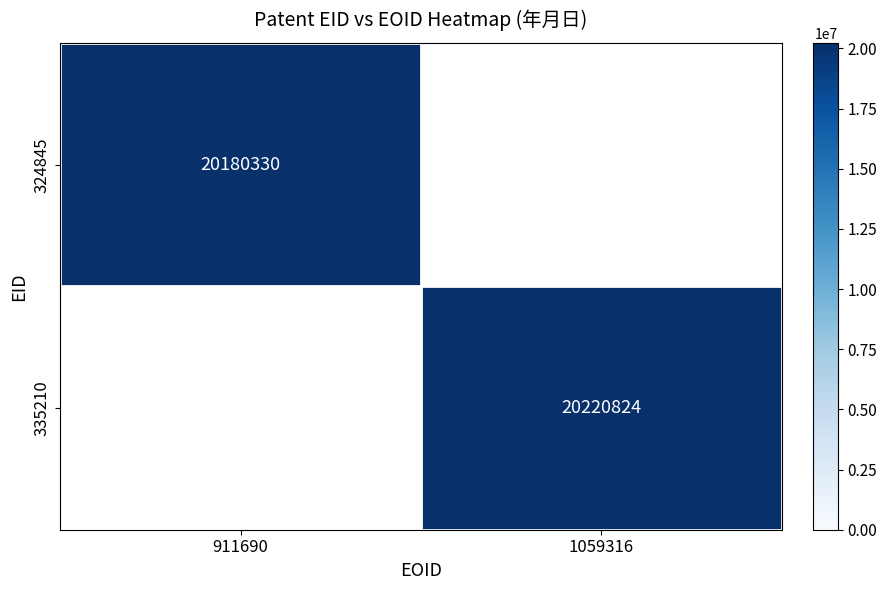

Is it true that 324845 equals 6850813 at 911690?

False